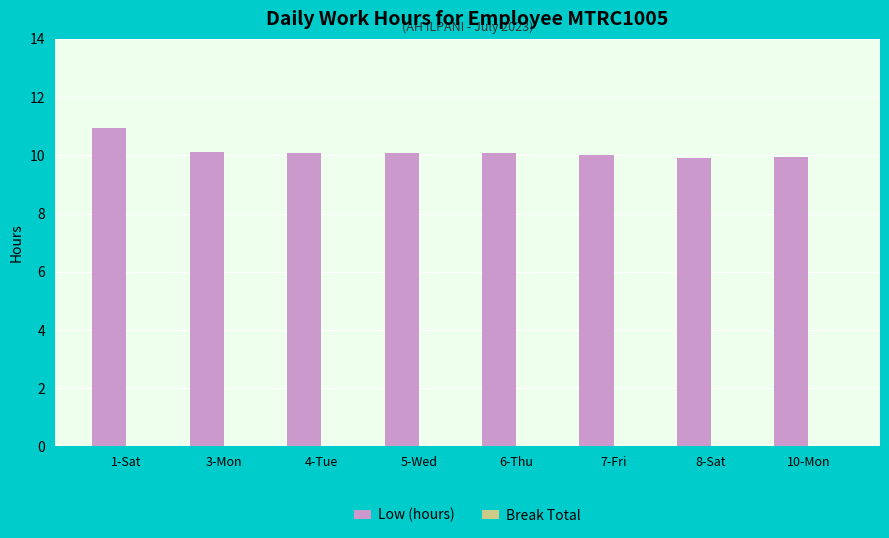

What is the ratio of the value at 6-Thu to the value at 8-Sat?

1.0